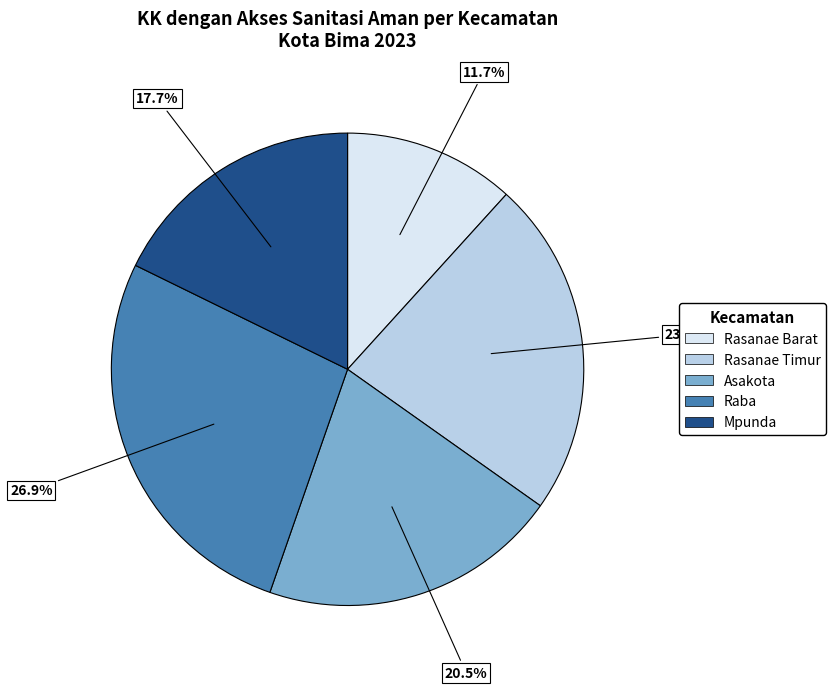

To the nearest percent, what percentage of the pie is Rasanae Barat?

12%